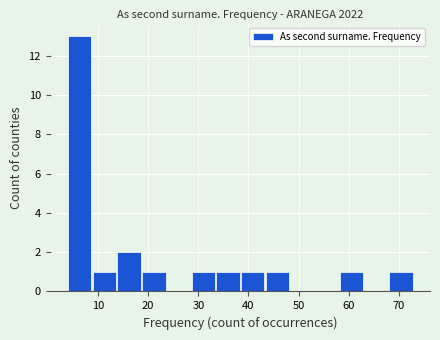

Reading left to right, list every bar in this chart as the range it spans on the x-axis followed by its height. Neither the bar edges nor the heights are printed on the chart, so give them approximately, as read against the axes.

4 to 9: 13
9 to 14: 1
14 to 19: 2
19 to 24: 1
24 to 29: 0
29 to 34: 1
34 to 39: 1
39 to 43: 1
43 to 48: 1
48 to 53: 0
53 to 58: 0
58 to 63: 1
63 to 68: 0
68 to 73: 1